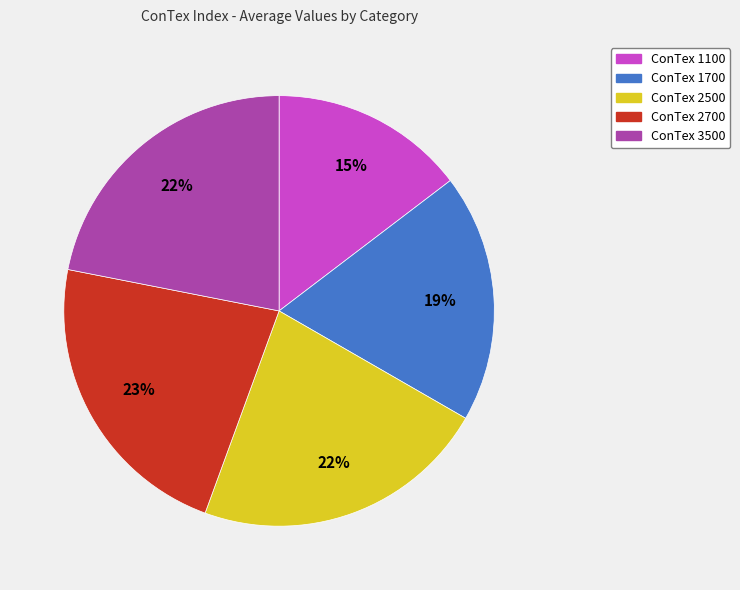

To the nearest percent, what is the average slice percentage?

20%